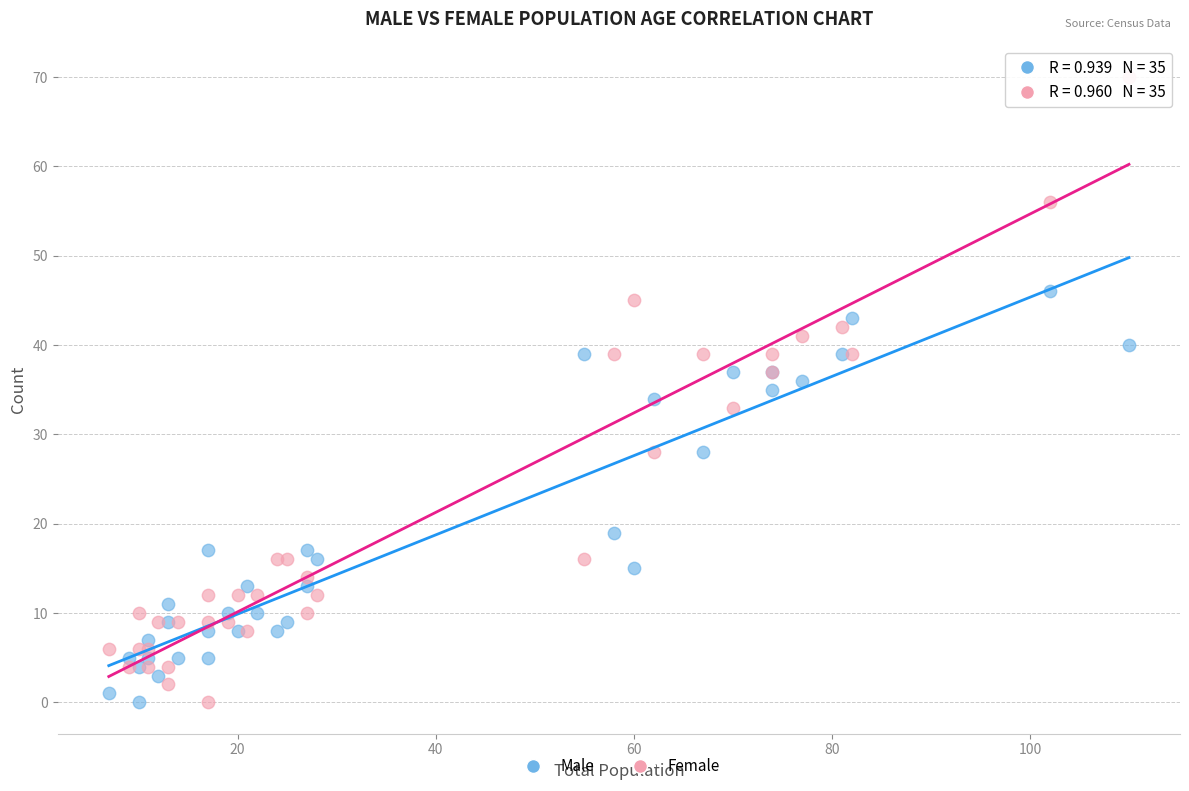

Which series contains the highest Y value?

Female